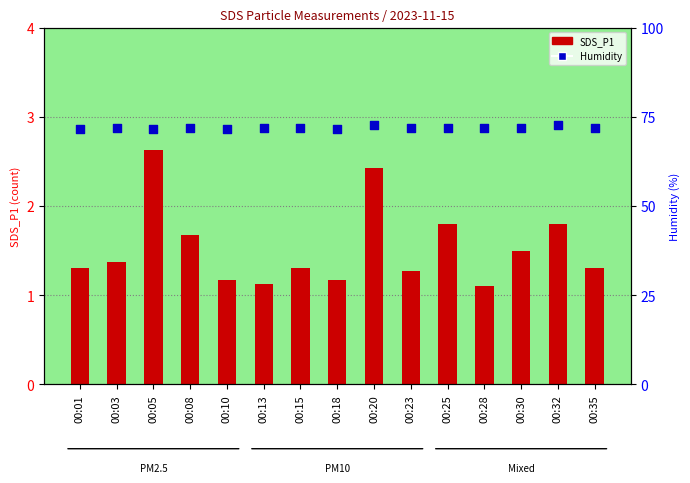

Is the value of Humidity at 00:13 greater than the value of SDS_P1 at 00:13?

Yes